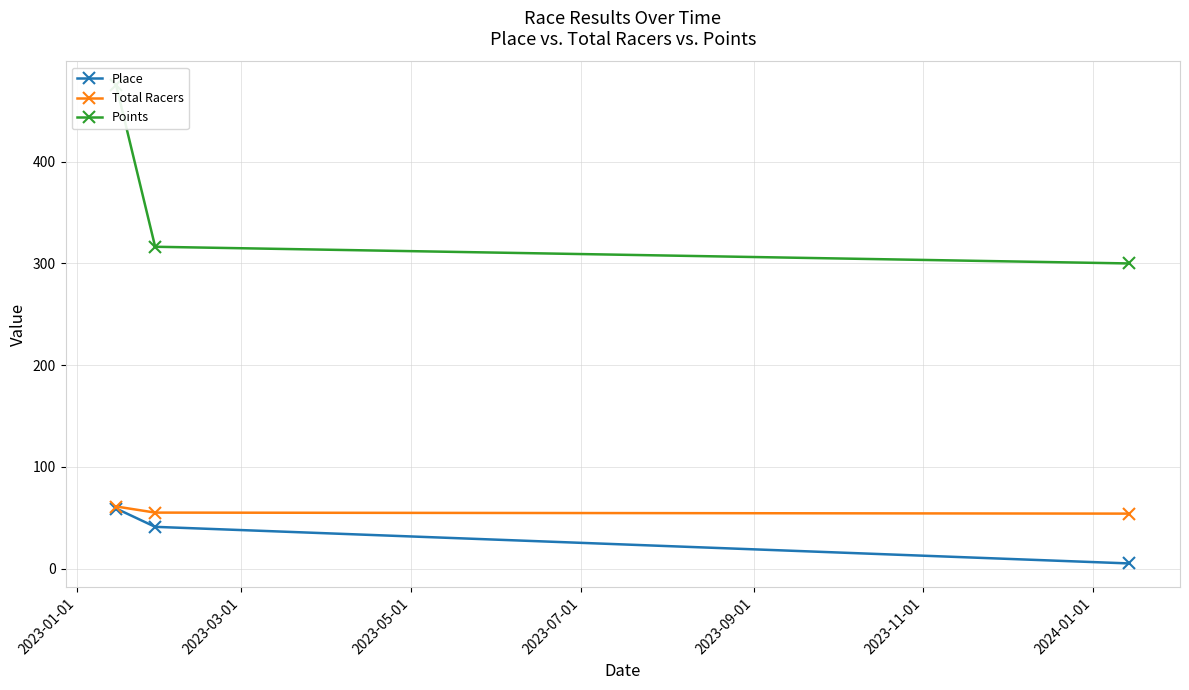

What is the difference between the maximum and minimum values in the Place series?

54